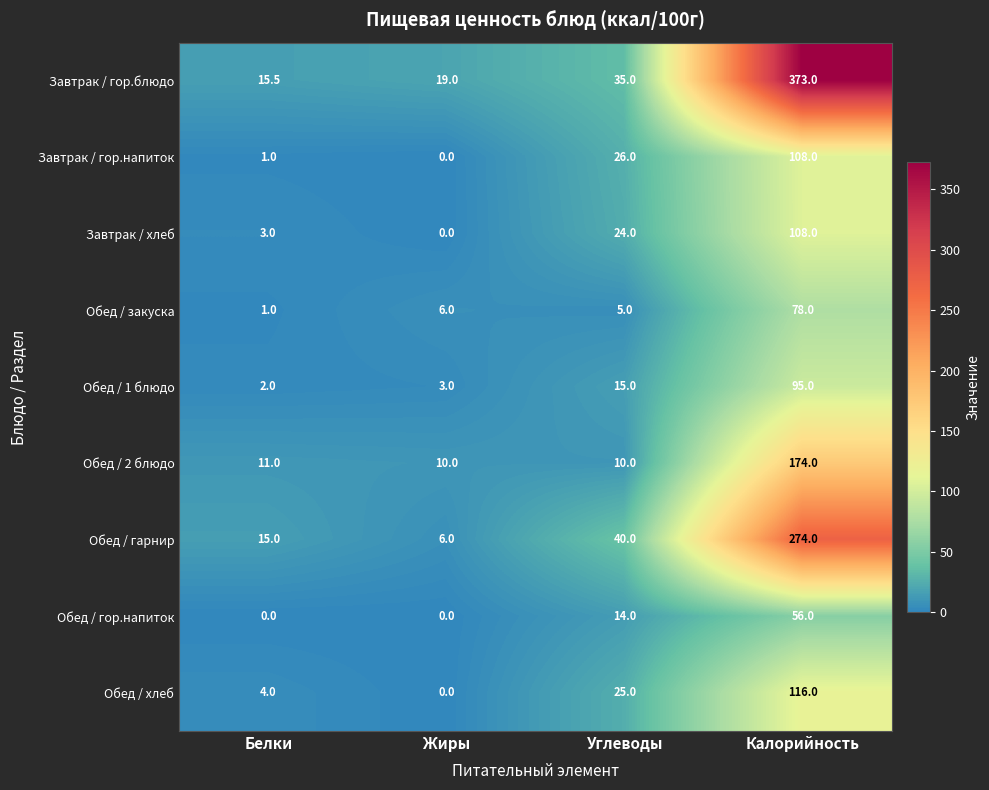

Which series has the widest spread of values?

Завтрак / гор.блюдо